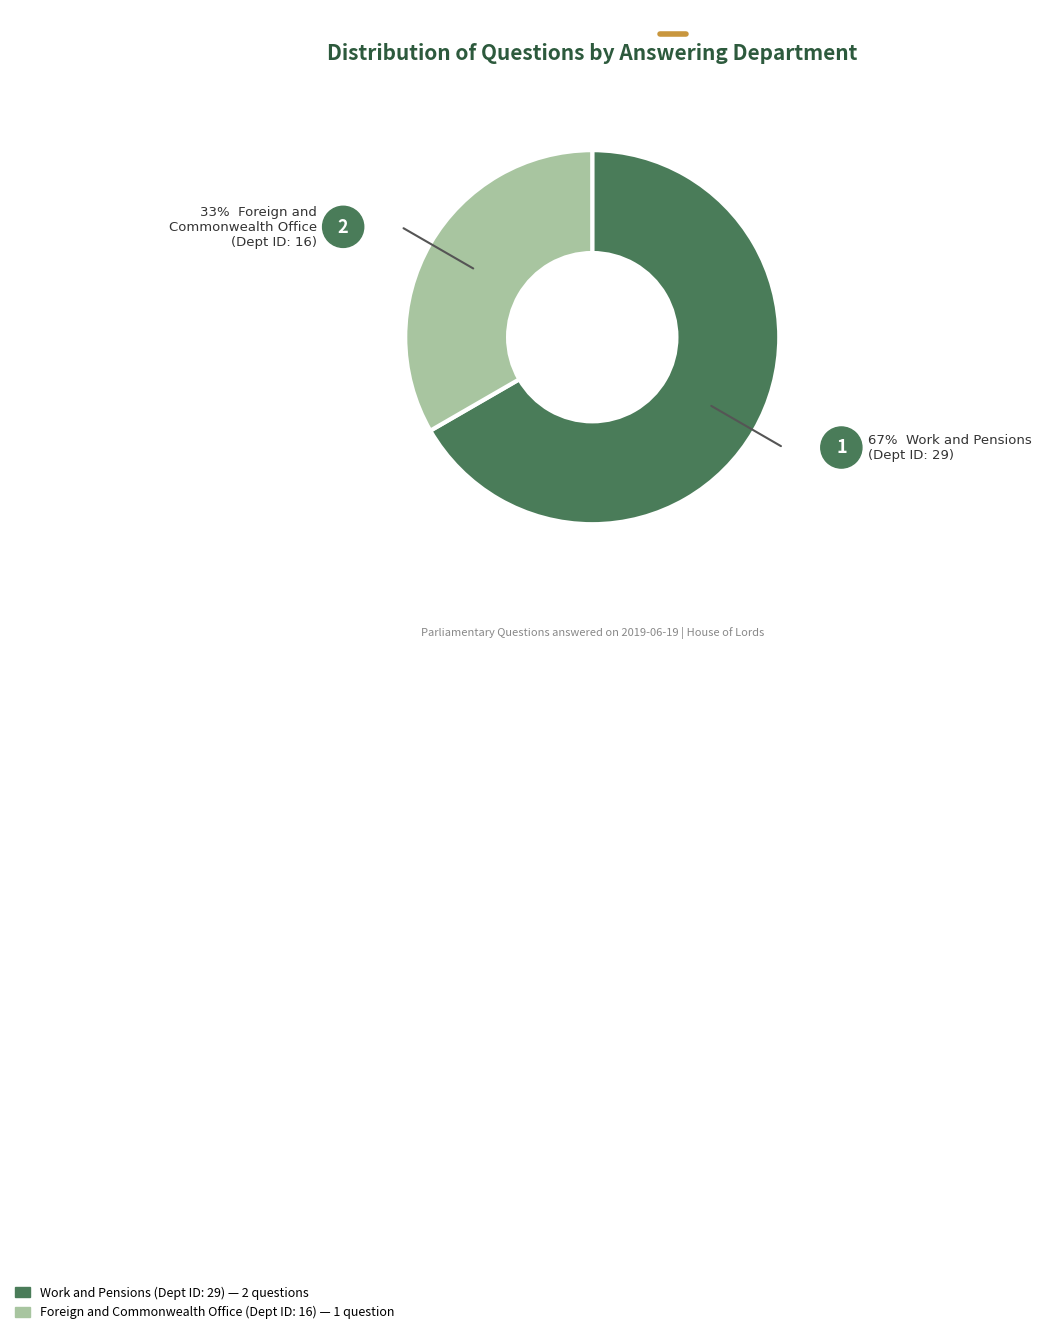

Is there a majority slice in this chart?

Yes